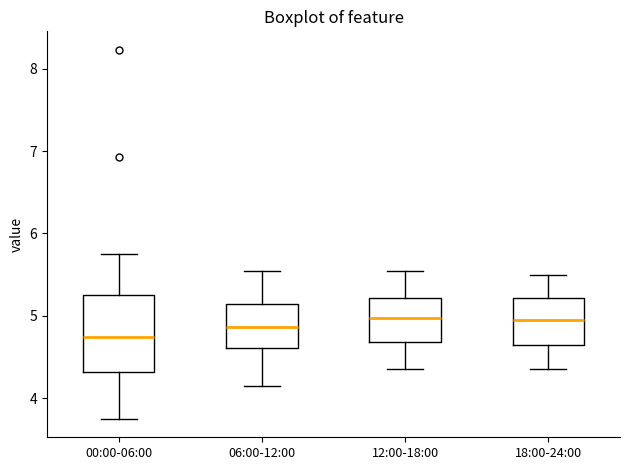

Which box is the tallest, from its lower edge to its upper edge?

00:00-06:00